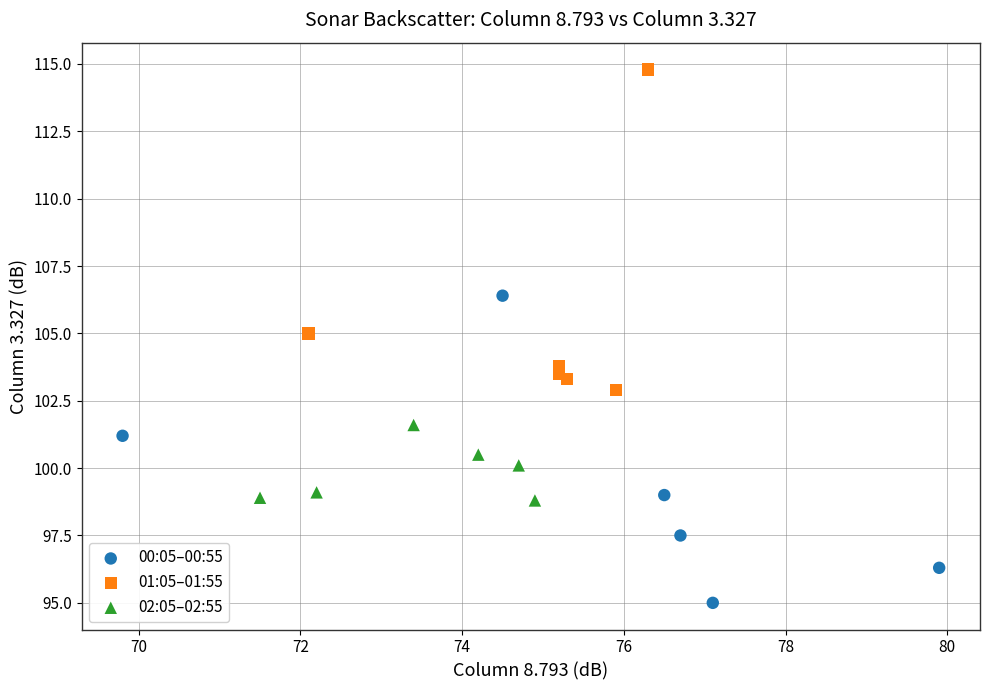

Which series contains the lowest Y value?

00:05–00:55